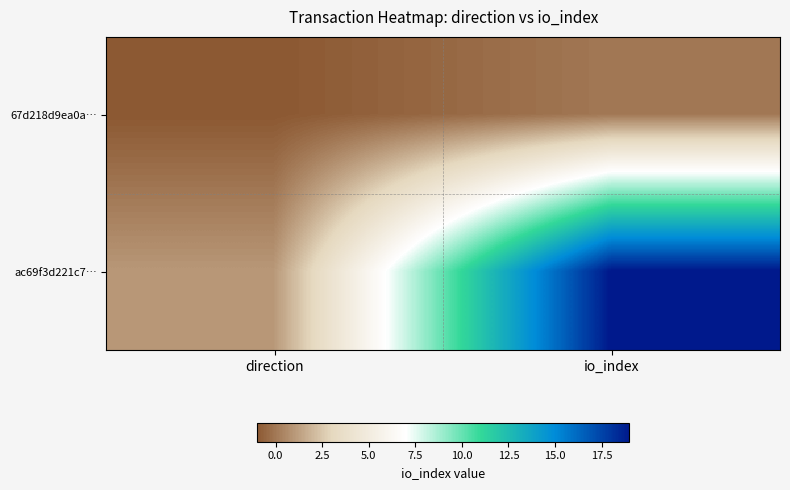

Which series has the largest total across all categories?

ac69f3d221c7…